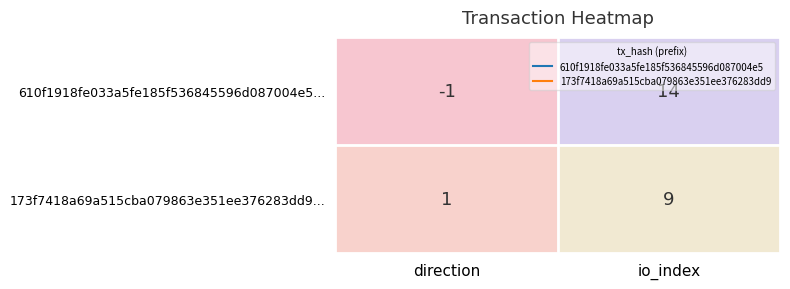

List the series in order of their overall mean, lowest first.

173f7418a69a515cba079863e351ee376283dd9..., 610f1918fe033a5fe185f536845596d087004e5...